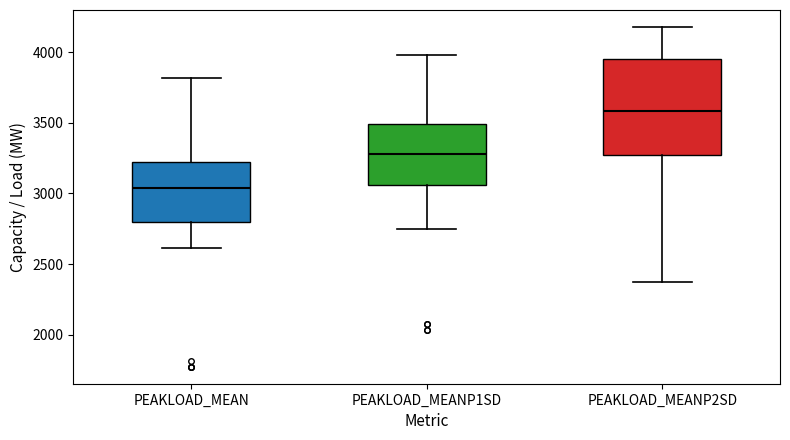

Comparing the boxes themselves (not the whiskers), which one is the tallest?

PEAKLOAD_MEANP2SD